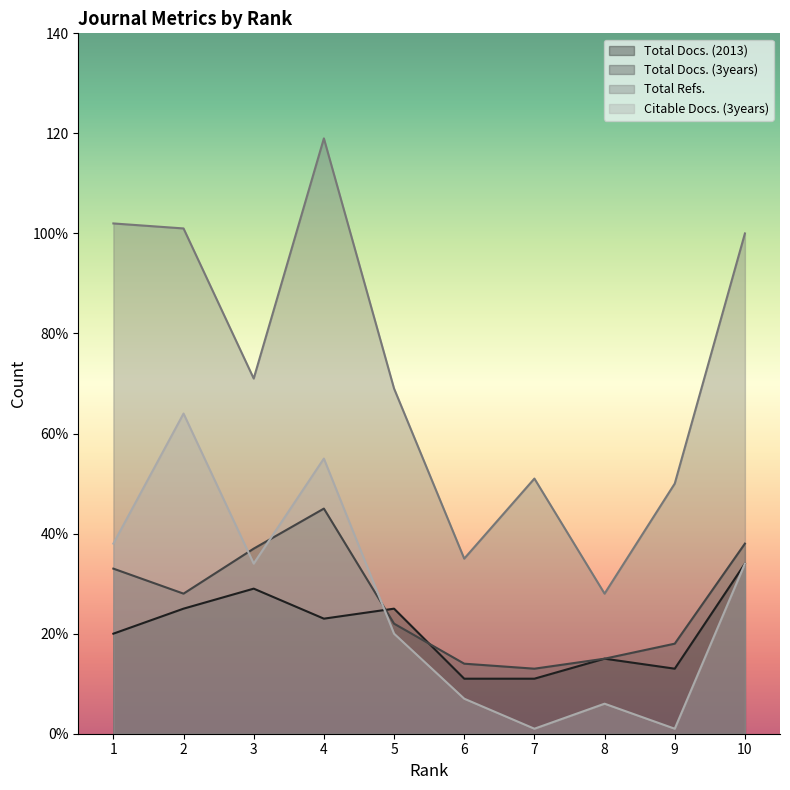

What is the value of the Total Docs. (2013) point at the 3rd from the left?

29